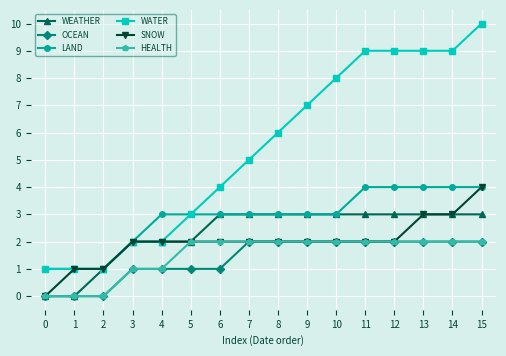

True or false: LAND and OCEAN cross at least once.

False